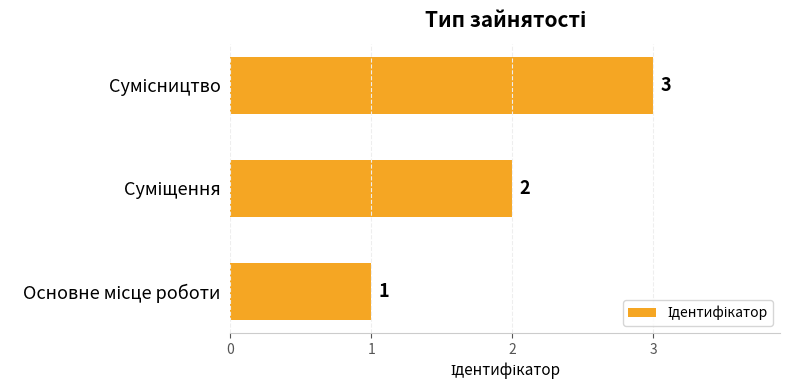

Count the number of data series in this chart.

1